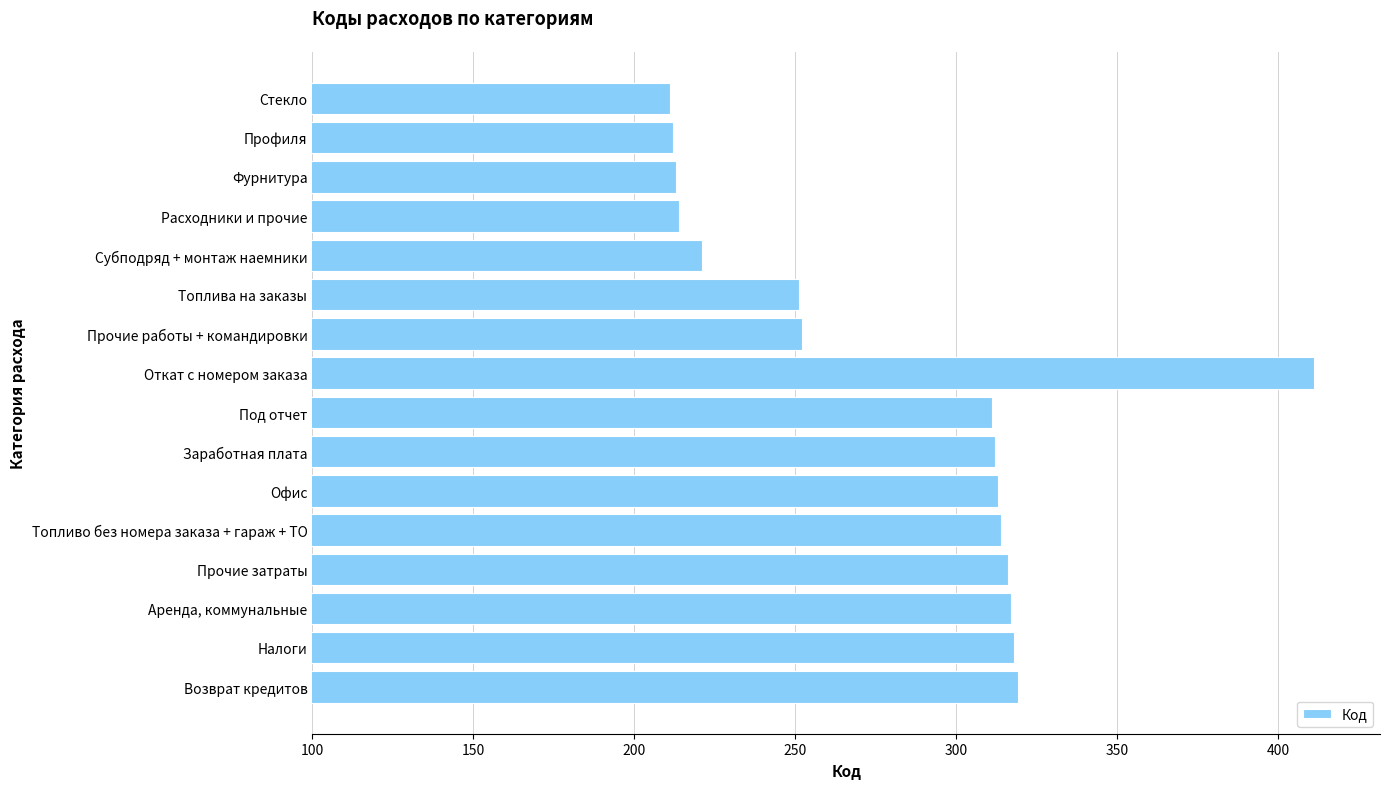

What is the maximum value shown in the chart?

411